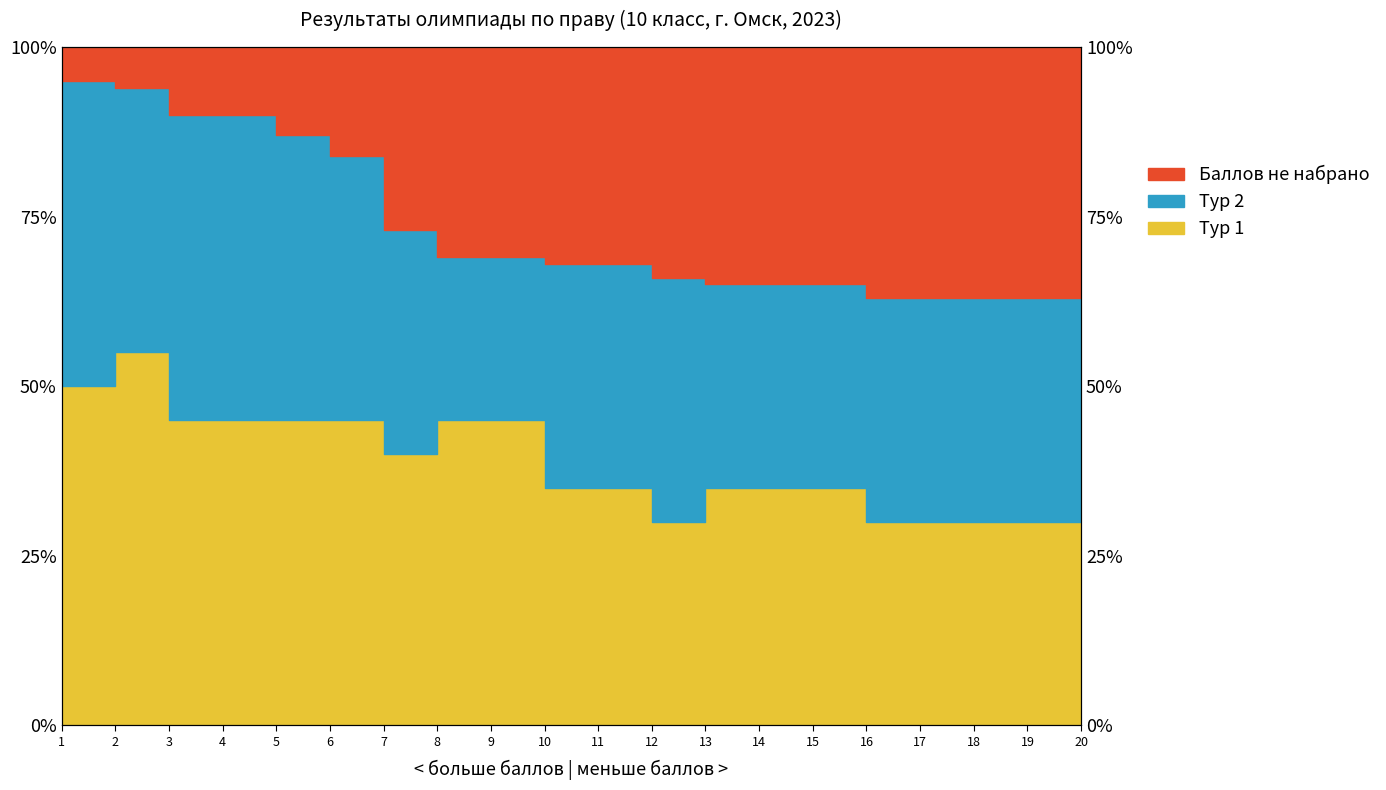

Is it true that Итого equals 110.1 at 15?

False